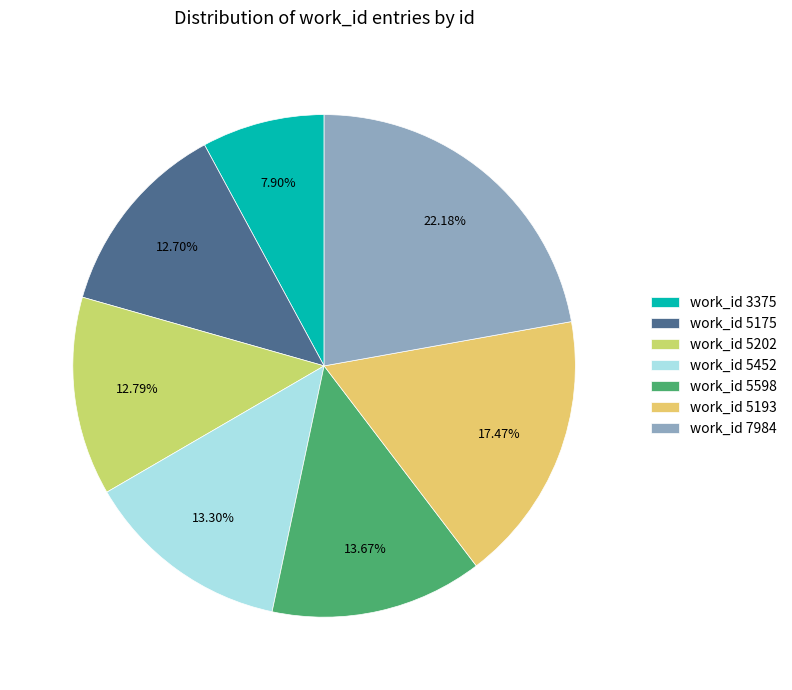

How many slices are in this pie chart?

7